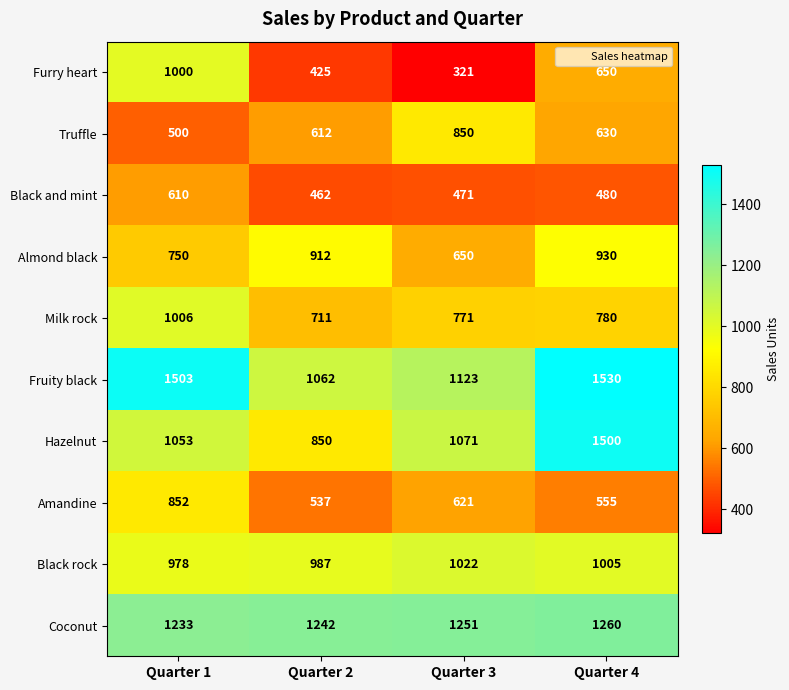

What is the difference between the maximum and minimum values in the Truffle series?

350